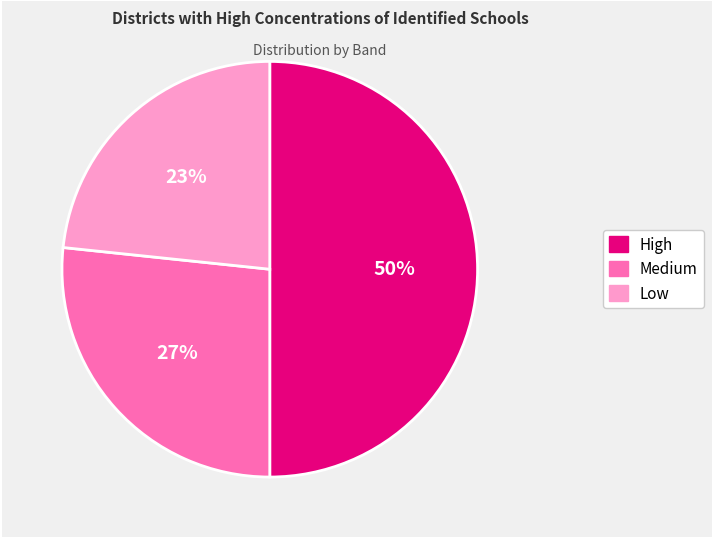

What is the ratio of the value at Medium to the value at High?

0.5